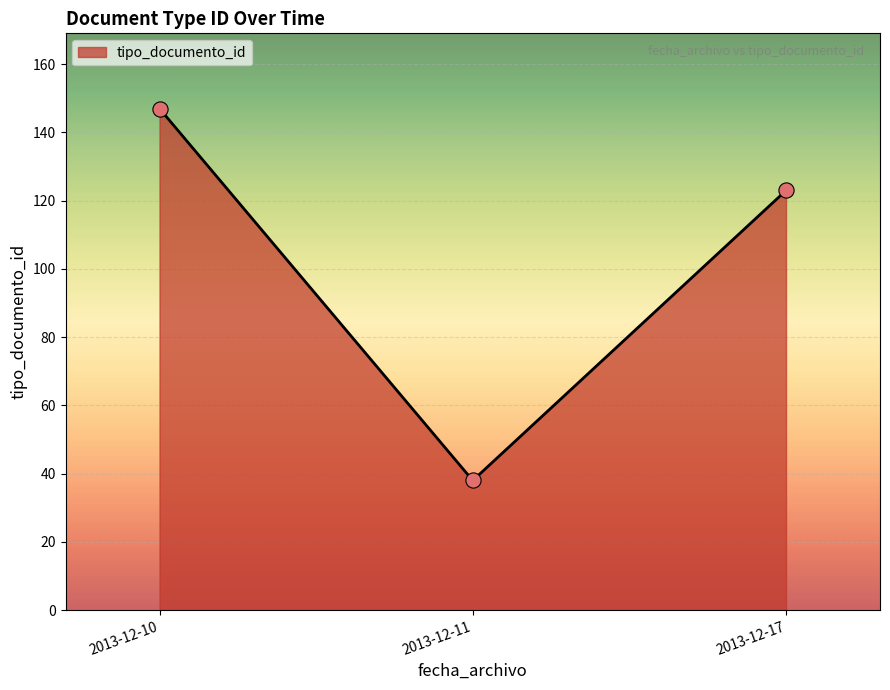

What is the change in value from 2013-12-10 to 2013-12-17?

-24